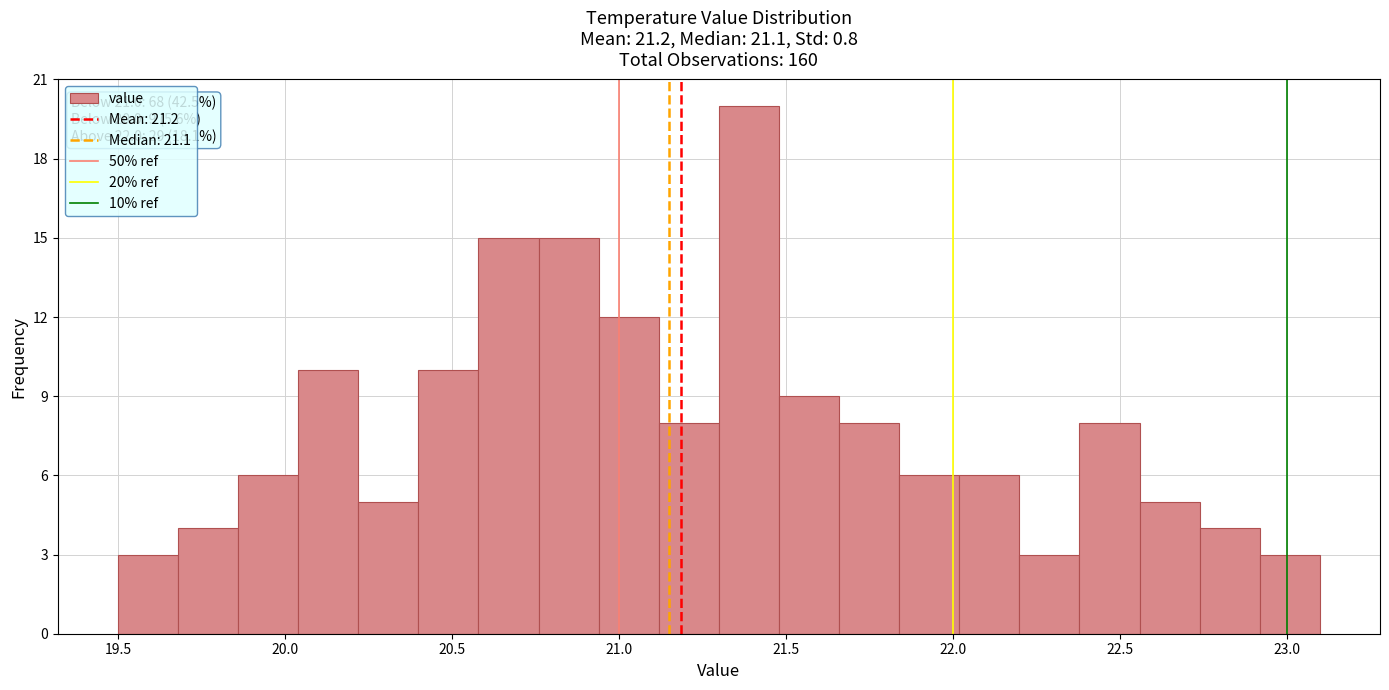

Around what value on the x-axis is the tallest bar? Give the approximate position of its centre, as read against the axis.

21.40